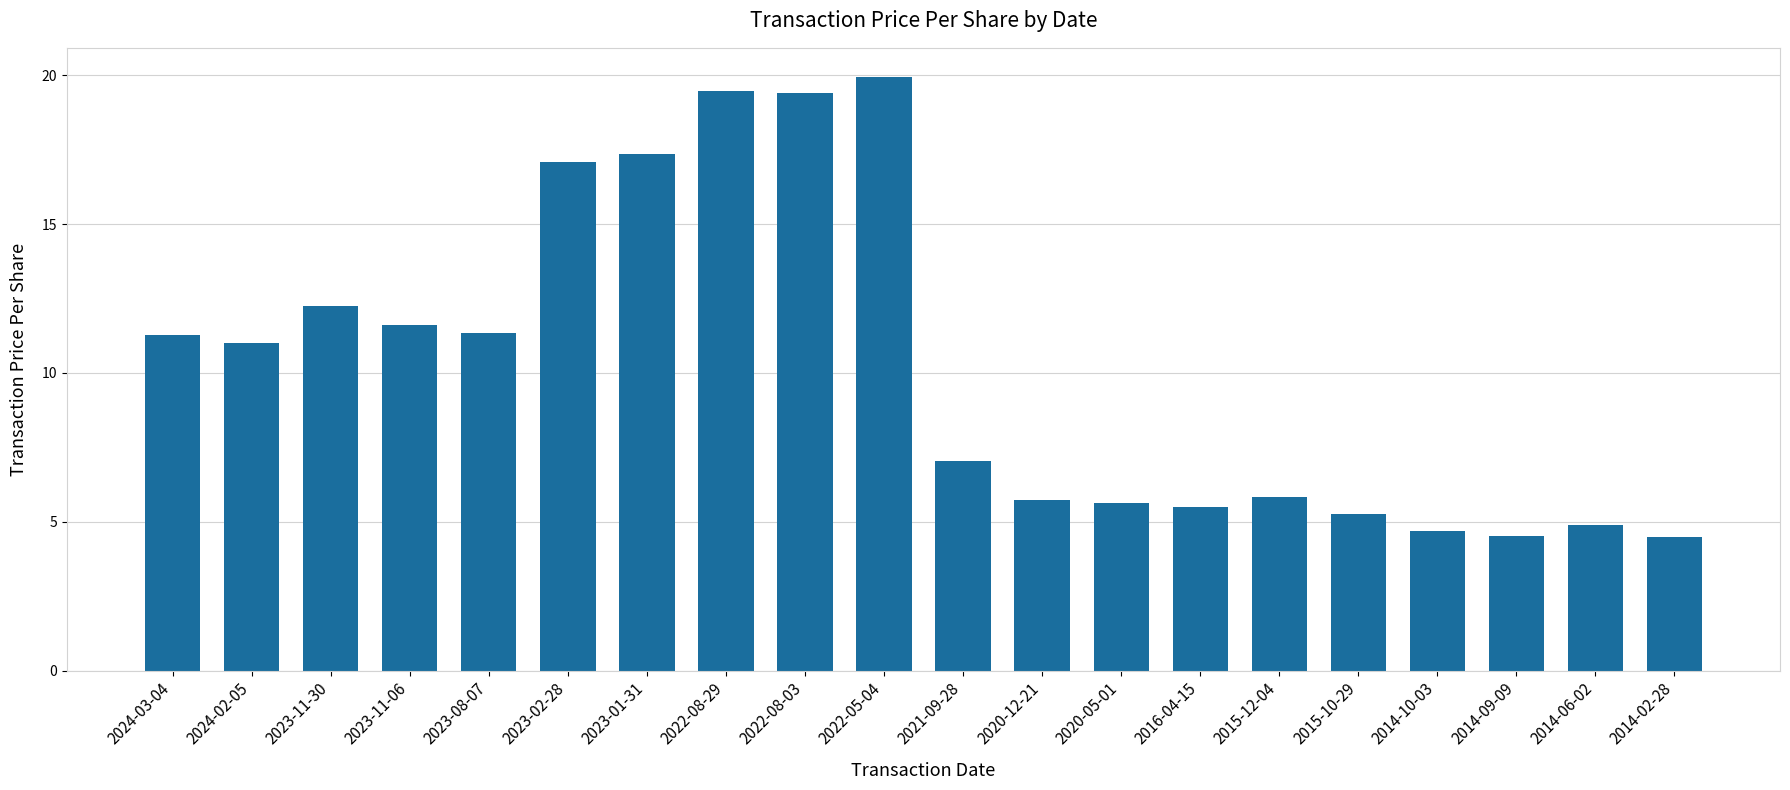

What is the value of the 14th bar from the left?

5.5